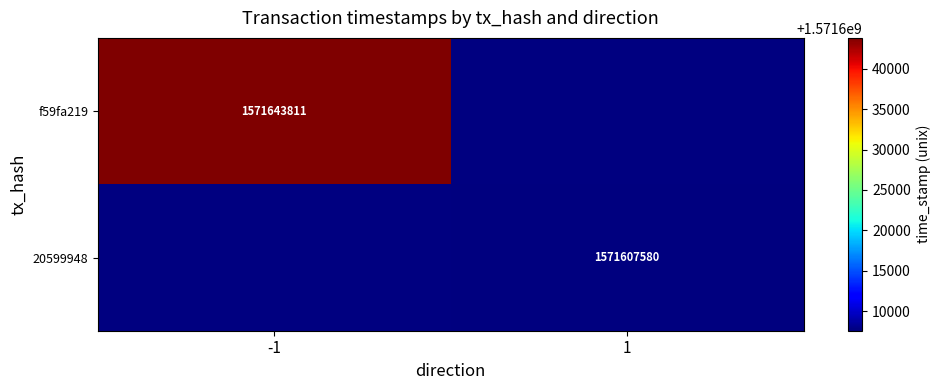

The value of f59fa219 at -1 is 800811793. True or false?

False